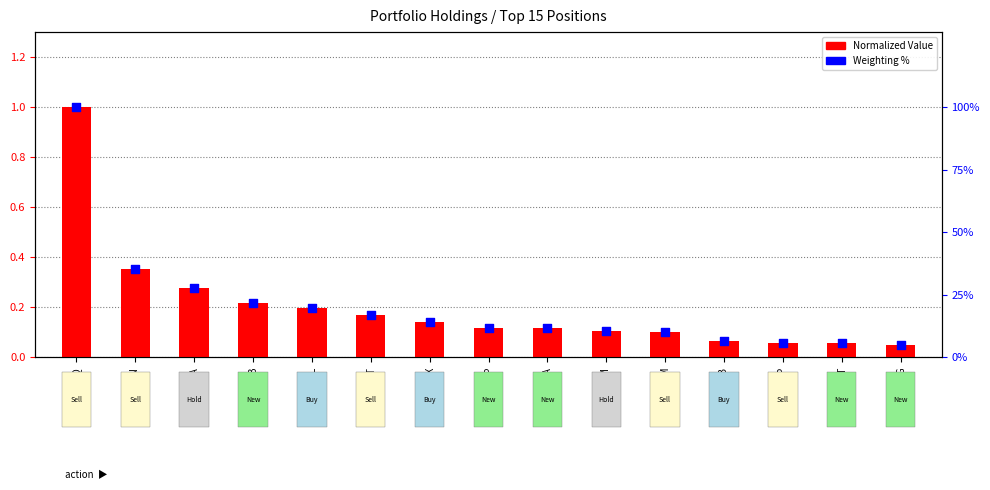

What are all the series names shown in the legend?

Normalized Value, Weighting %